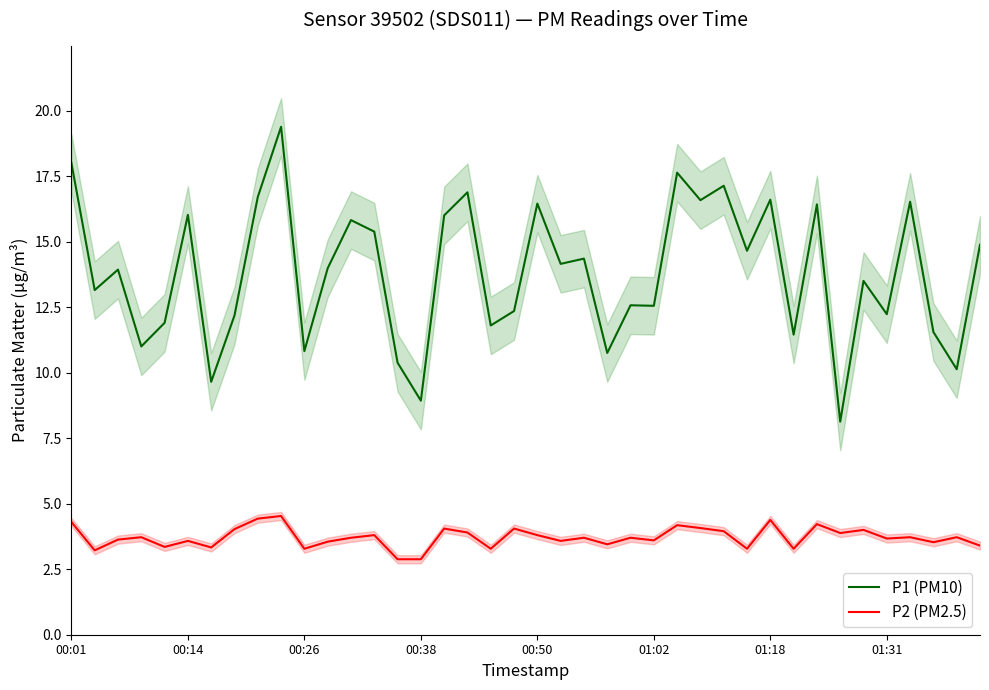

True or false: P2 (PM2.5) and P1 (PM10) intersect in this chart.

False